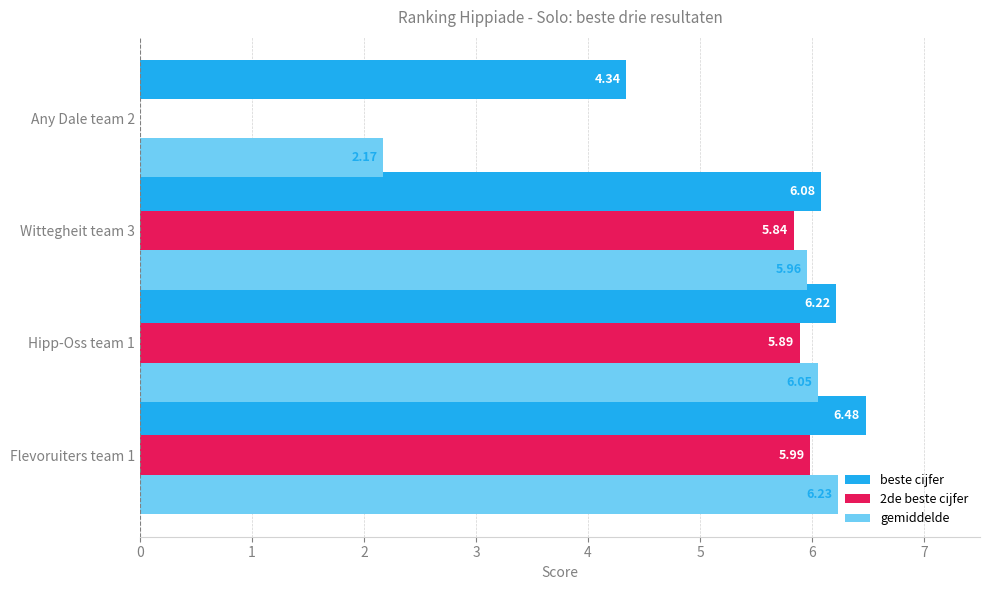

Which series has the largest total across all categories?

beste cijfer